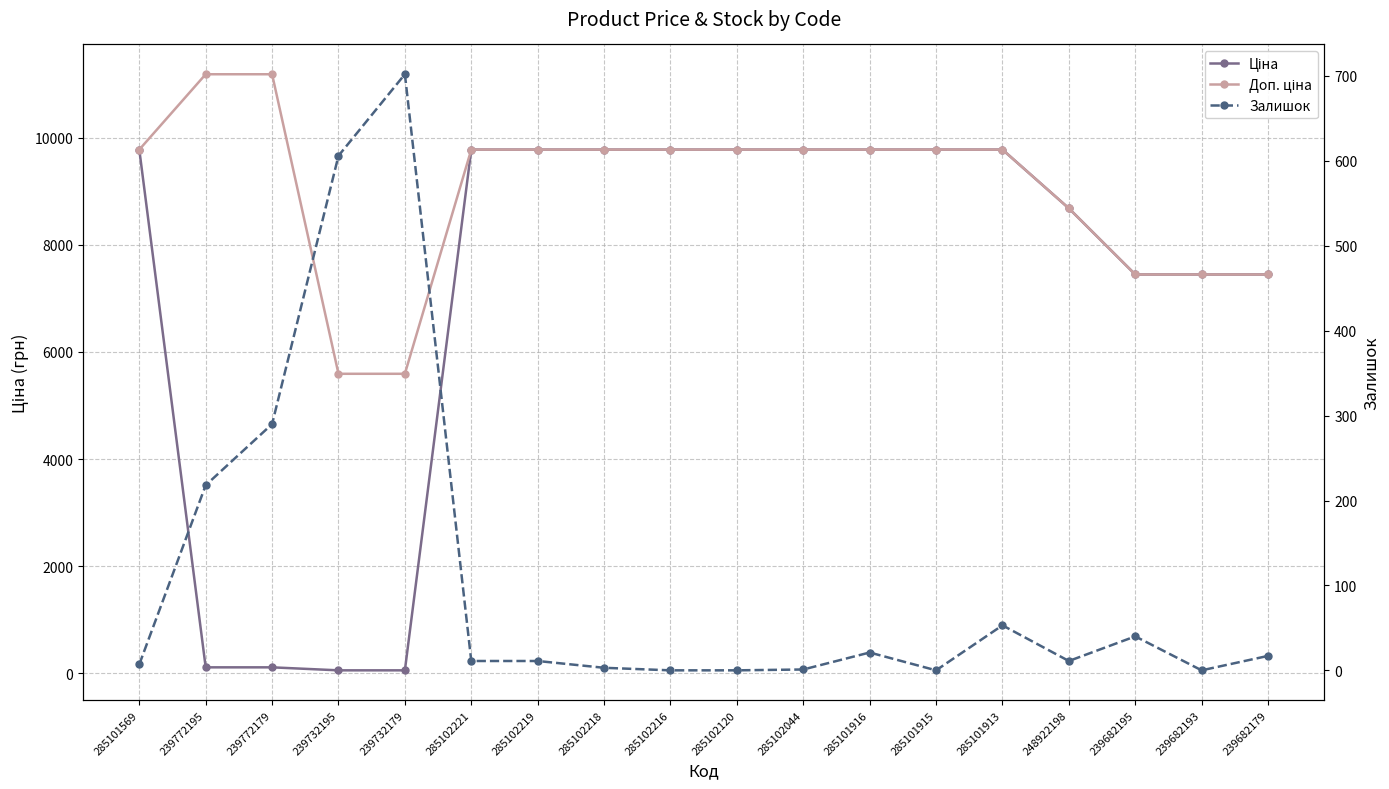

How many data points in Ціна are less than 9775?

8